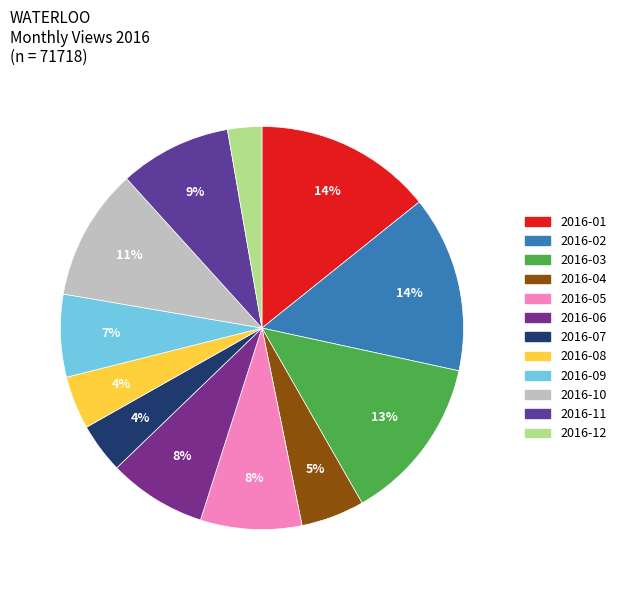

Is there any slice that represents more than half of the pie?

No